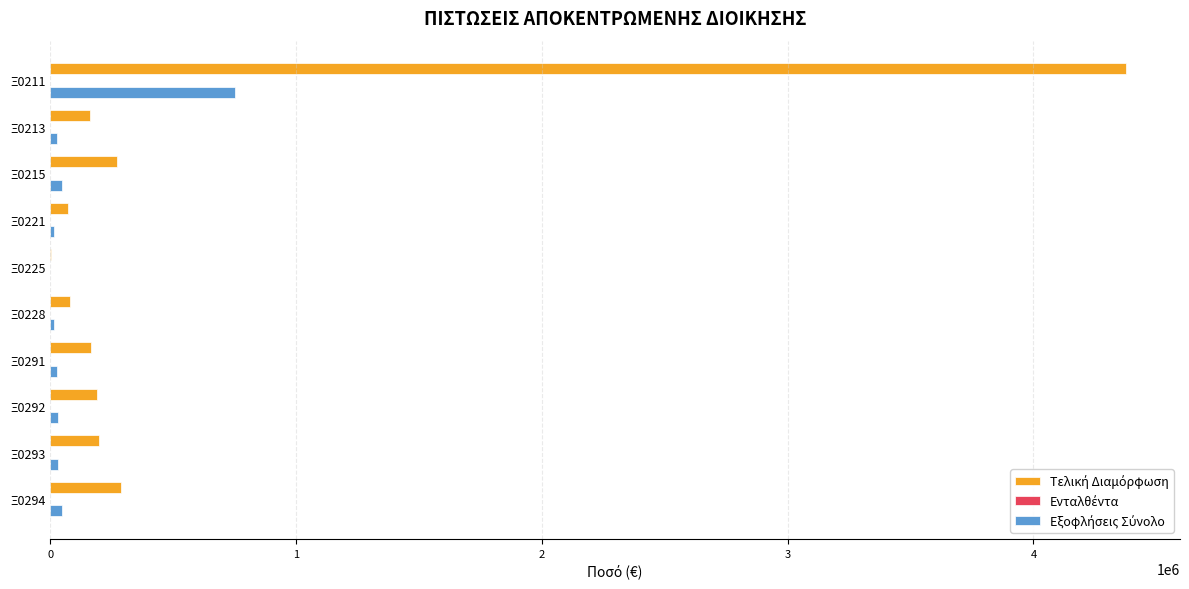

What is the greatest value displayed?

4377376.0